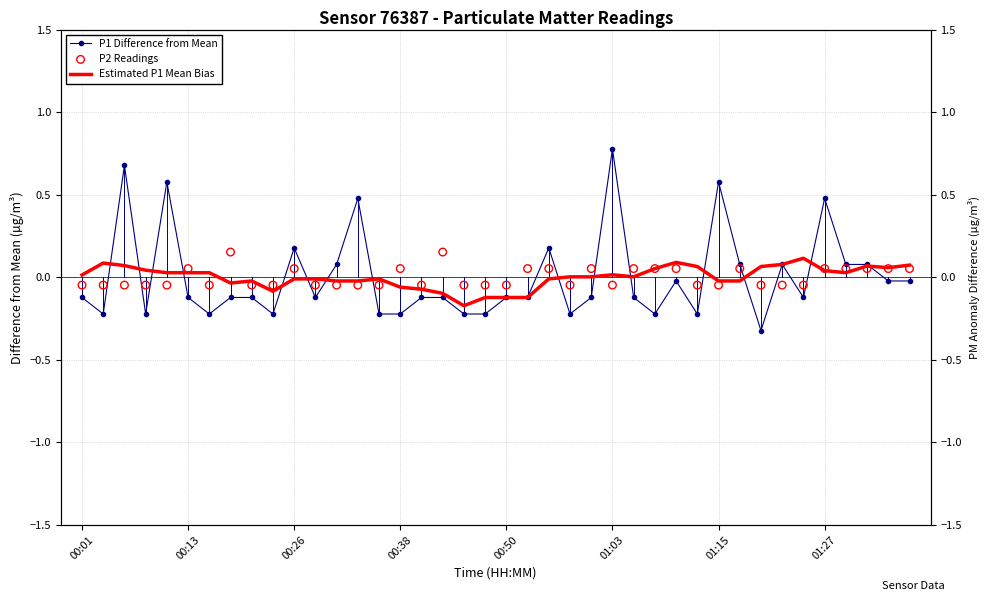

Which series contains the highest Y value?

P1 Difference from Mean